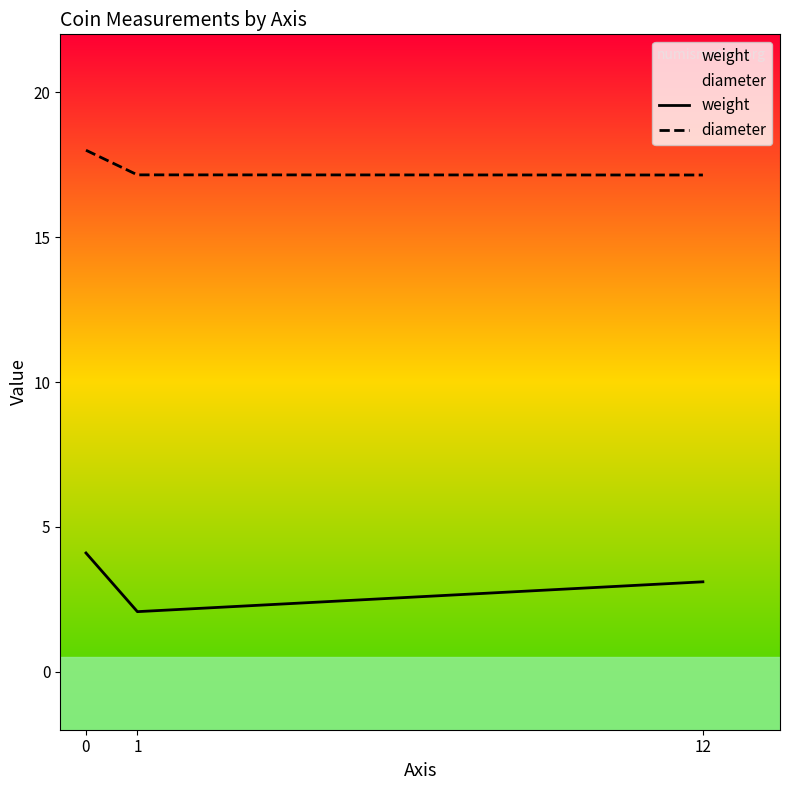

True or false: diameter has a value of 8.6 at 1.

False